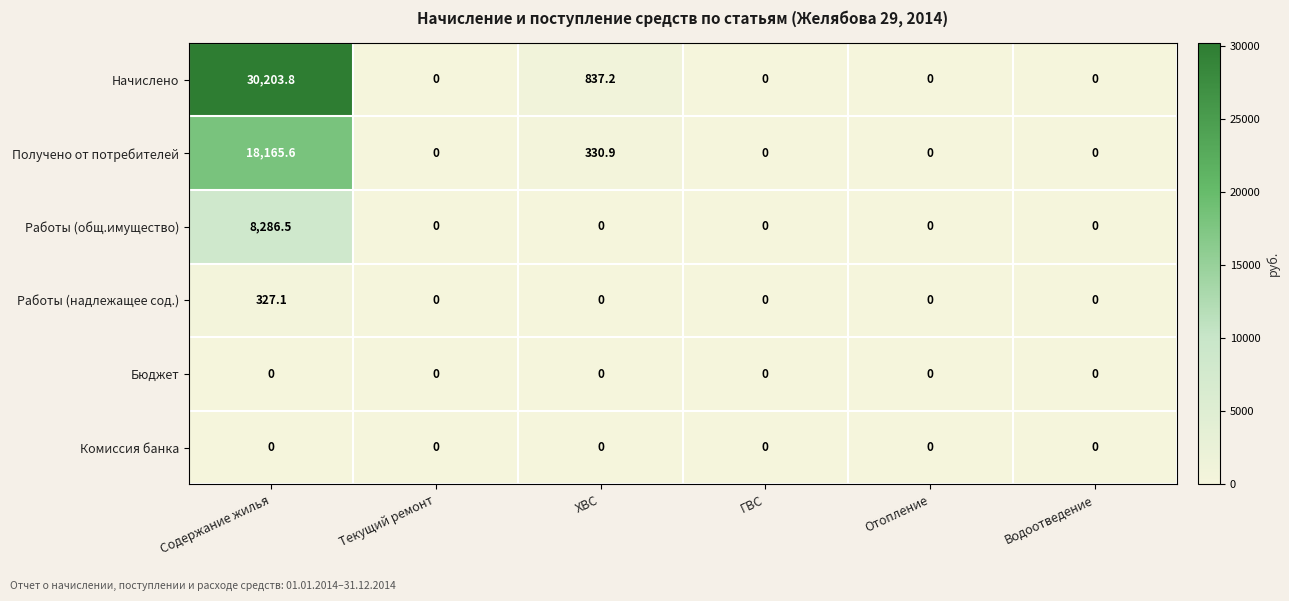

What is the highest value of the Работы (общ.имущество) series?

8286.5